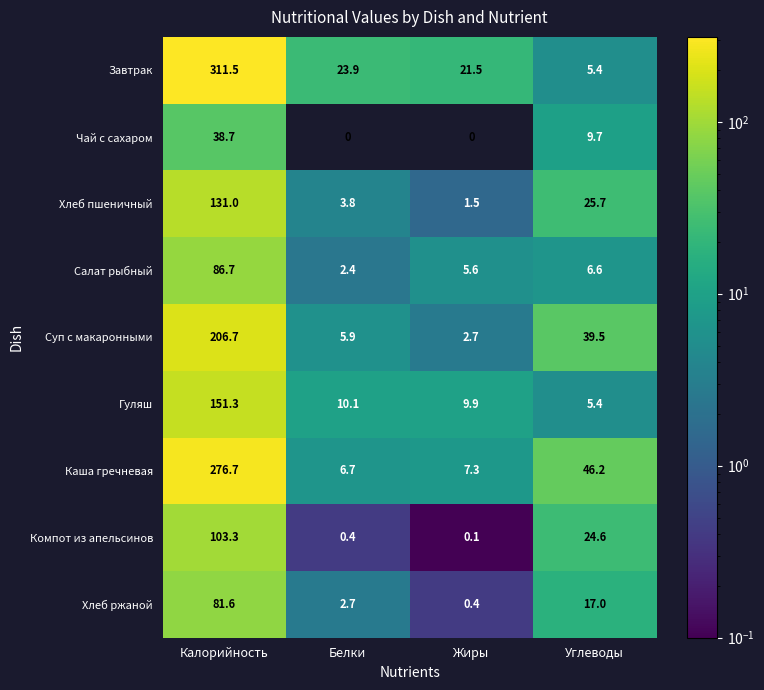

At which label does Гуляш first exceed 10?

Калорийность